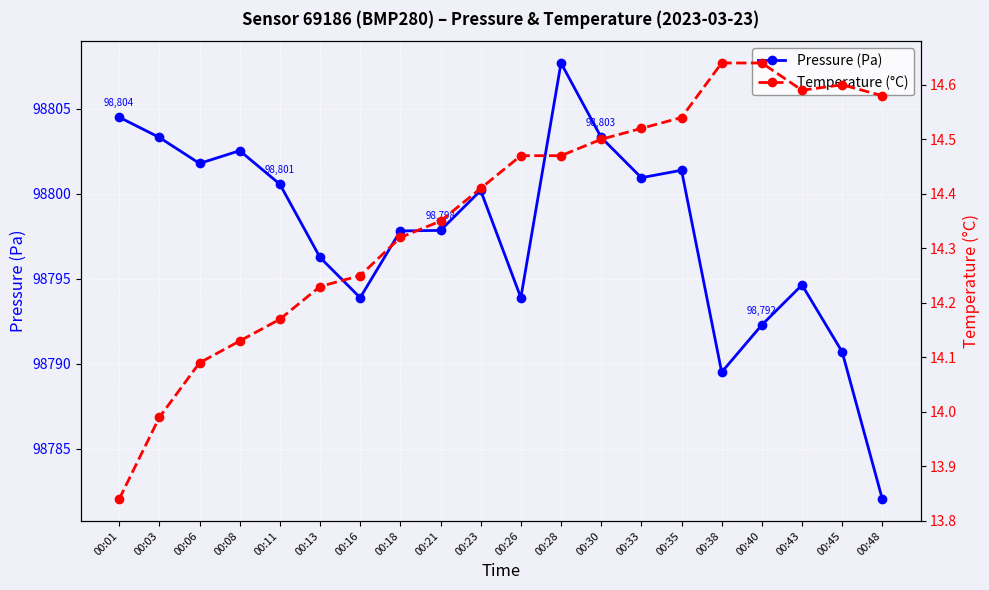

What value does the Temperature (°C) series have at 00:01?

13.8